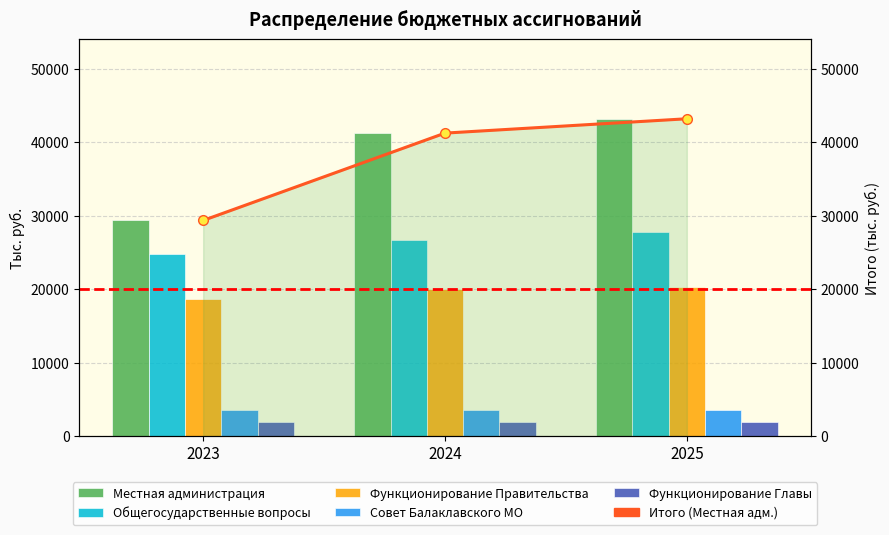

The Общегосударственные вопросы series shows 27806.9 at 2025. True or false?

True